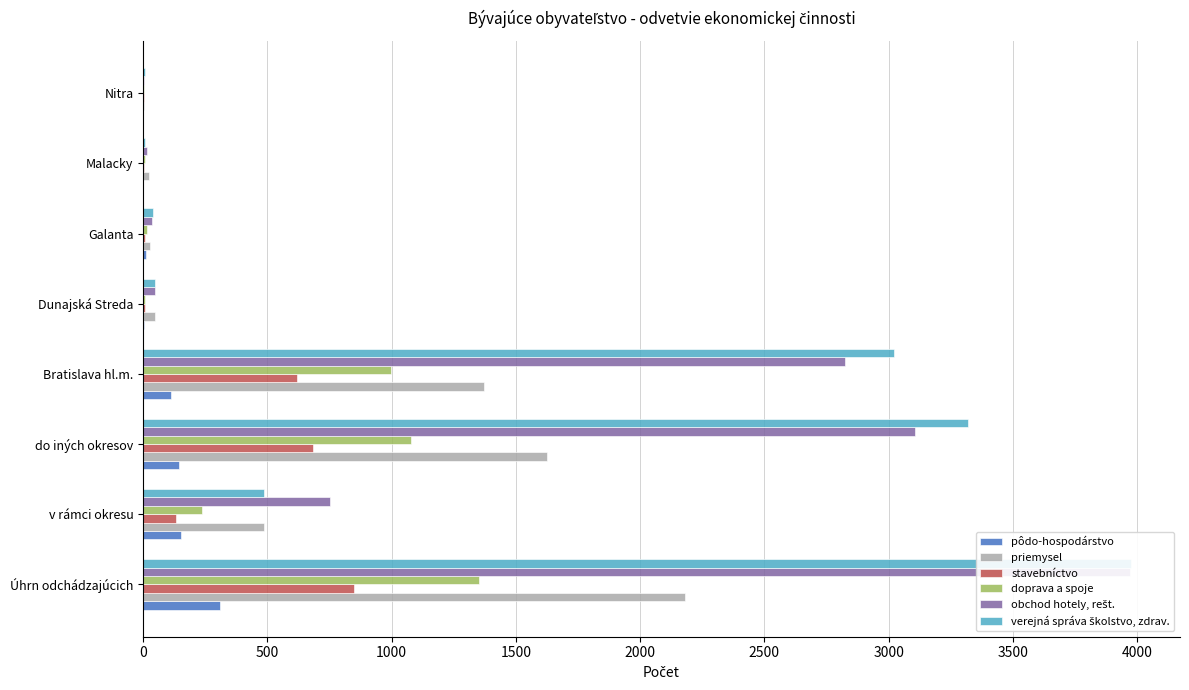

Is the value of doprava a spoje at do iných okresov greater than the value of obchod hotely, rešt. at v rámci okresu?

Yes